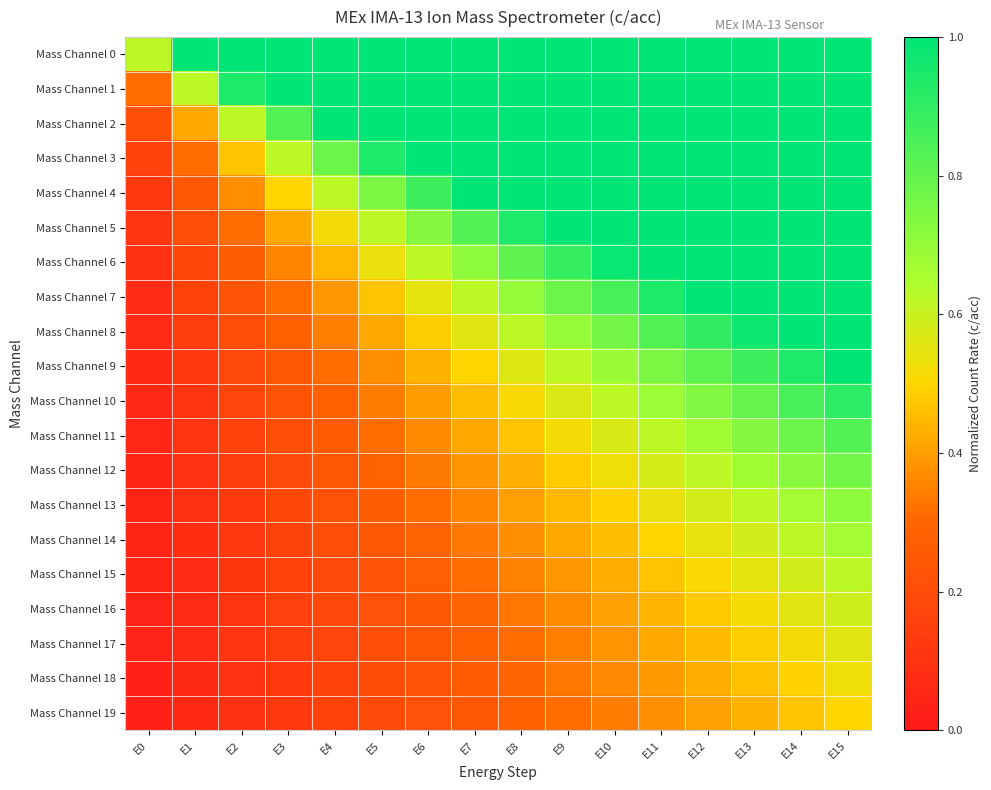

At how many categories does at least one series exceed 0?

16